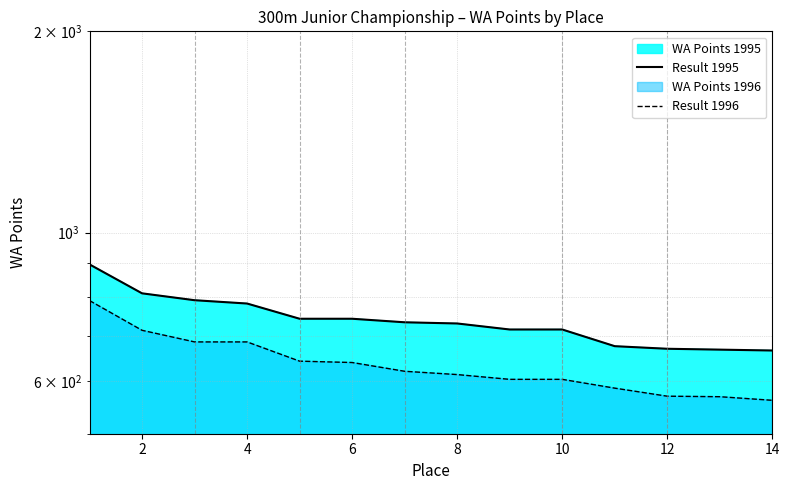

Which series changed the most between 8 and 14?

Result 1996